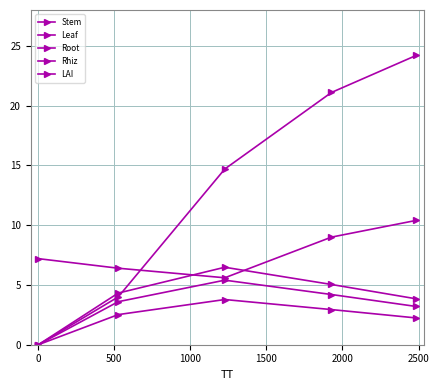

Count the number of data series in this chart.

5